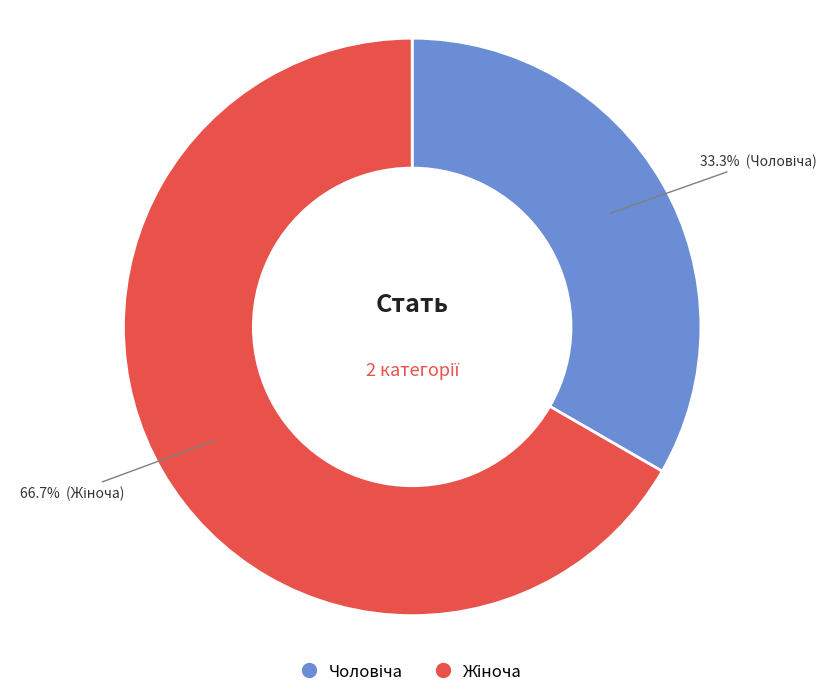

How many slices are in this pie chart?

2